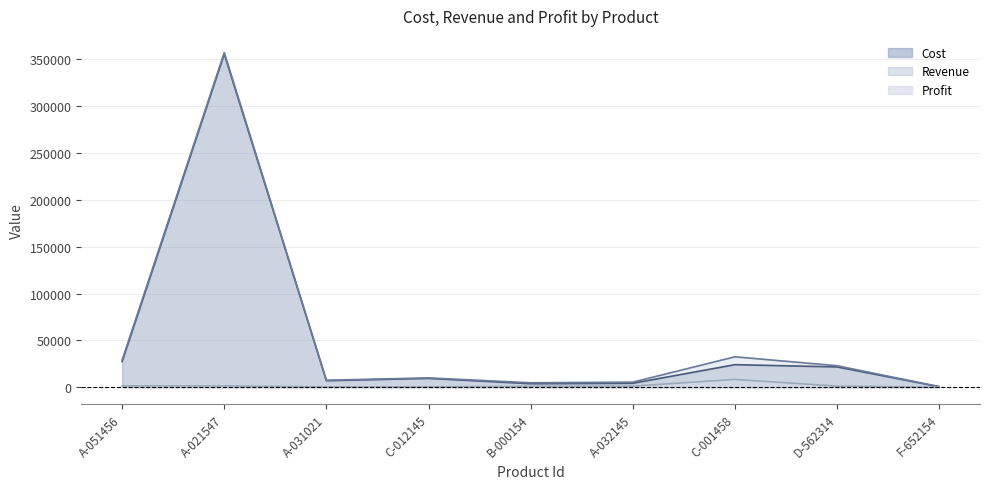

List the labels in order of Cost value, smallest first.

F-652154, B-000154, A-032145, A-031021, C-012145, D-562314, C-001458, A-051456, A-021547